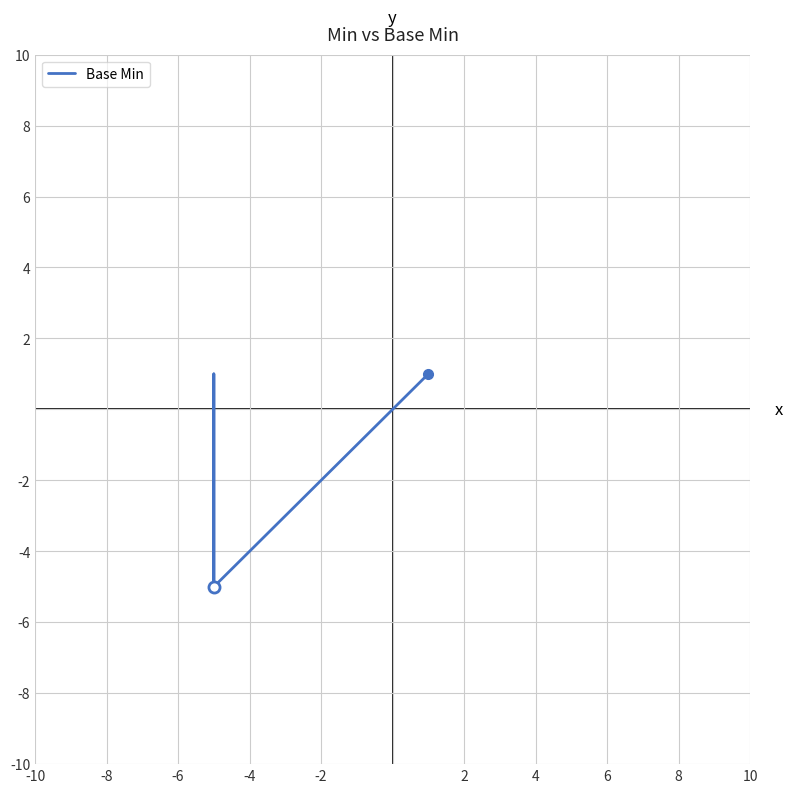

What is the greatest value displayed?

1